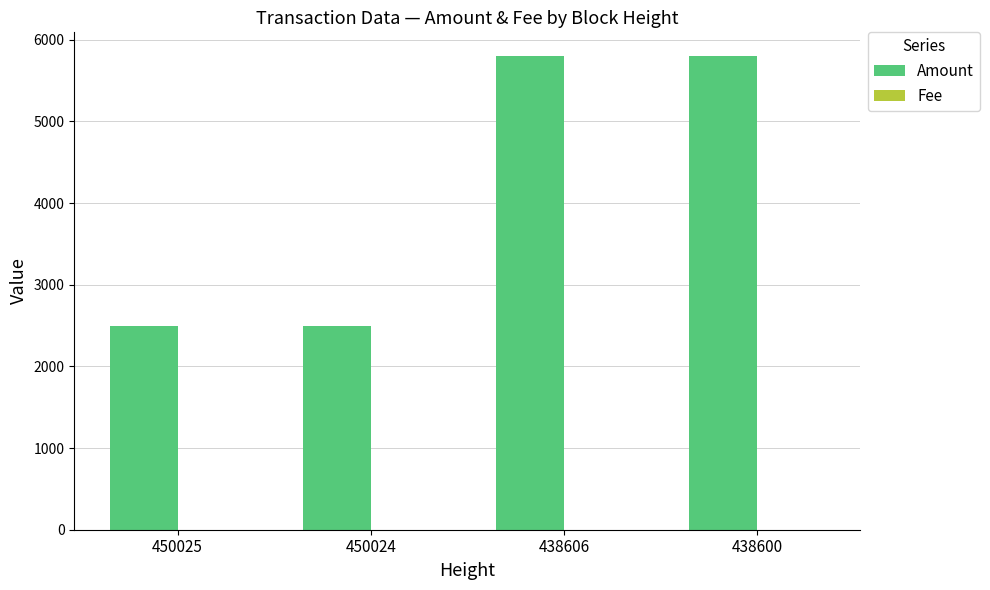

Does the chart contain stacked bars?

No